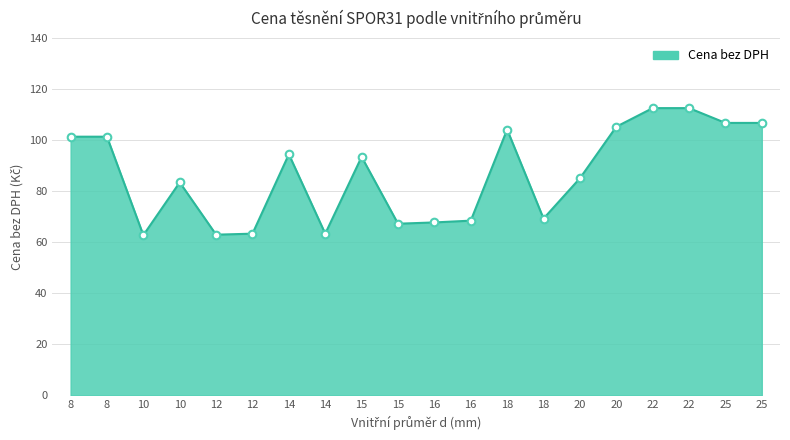

Between 16 and 14, which is larger?

14